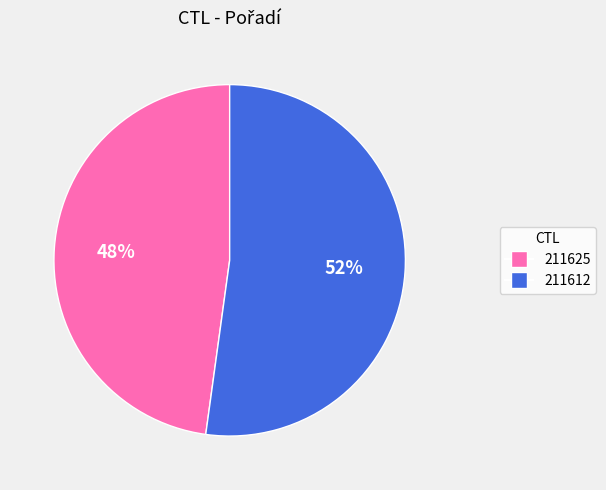

Is it true that 211612 is 42% of the pie?

False